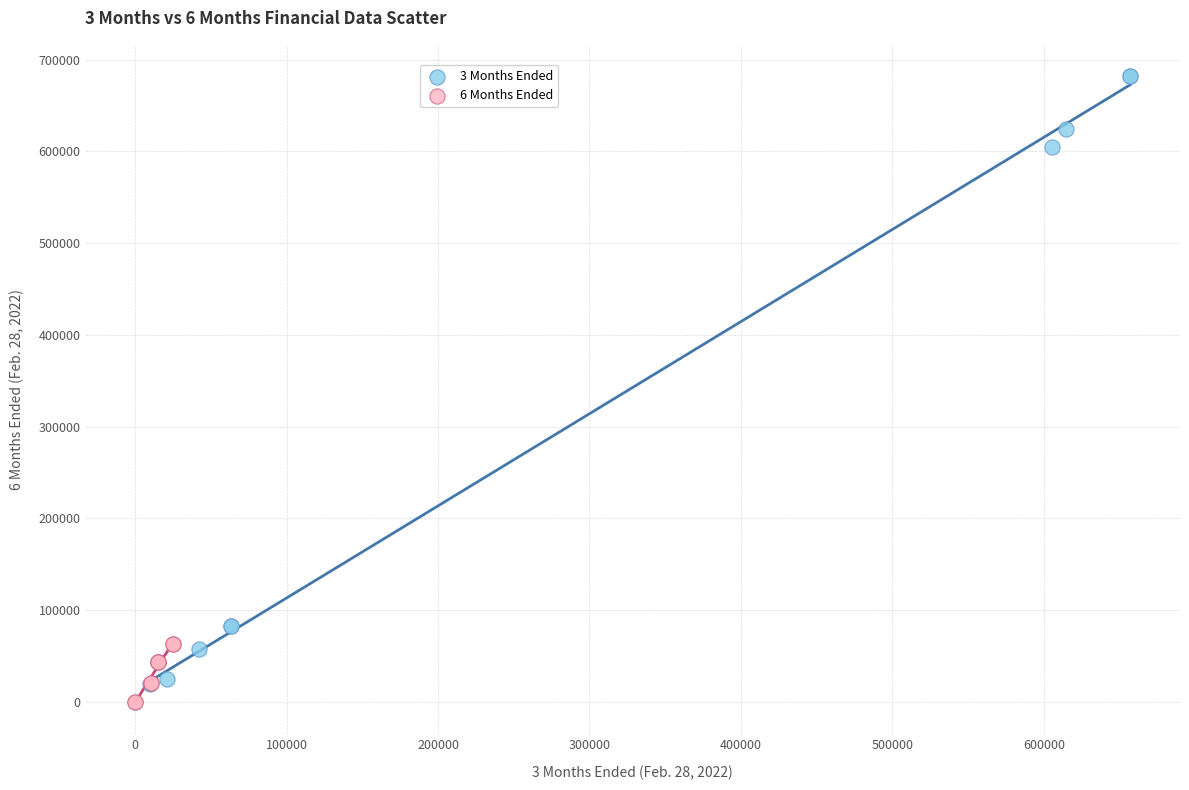

Which series has the widest spread of Y values?

3 Months Ended